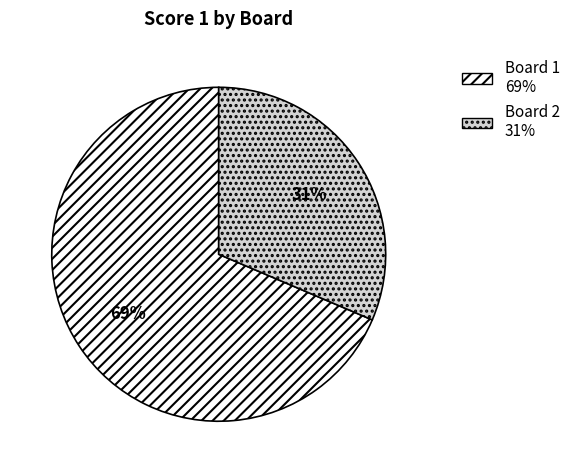

Between Board 2 and Board 1, which is larger?

Board 1